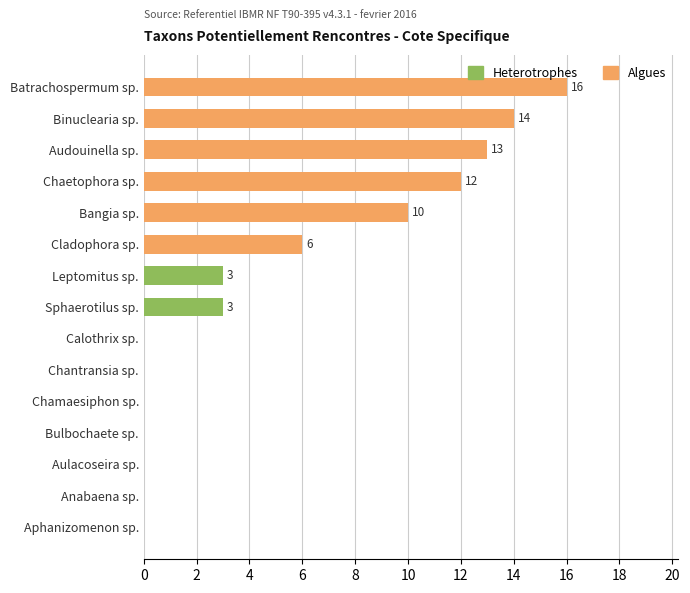

Are the bars horizontal?

Yes